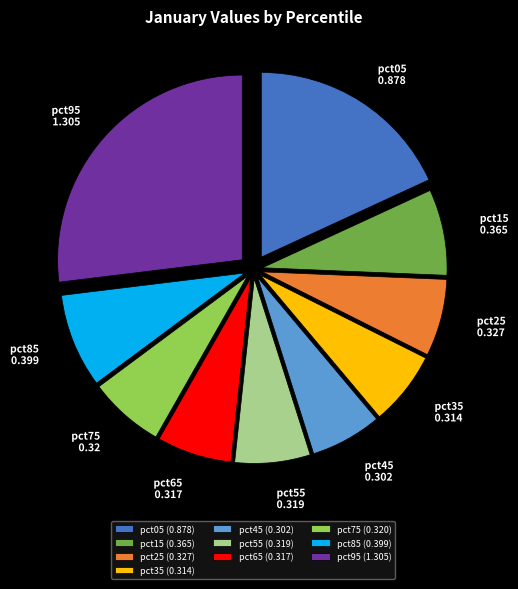

How many slices are in this pie chart?

10